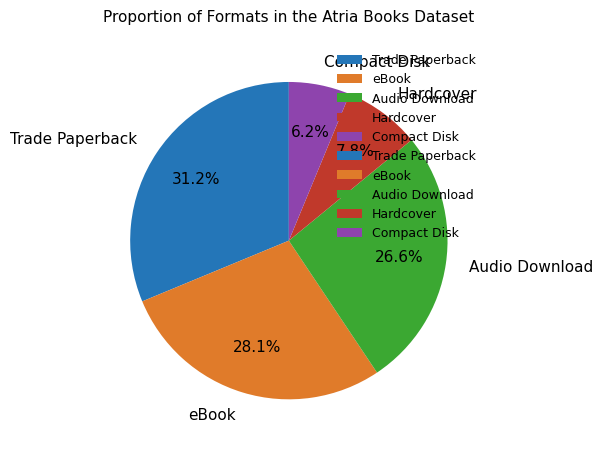

Between Audio Download and Trade Paperback, which is larger?

Trade Paperback